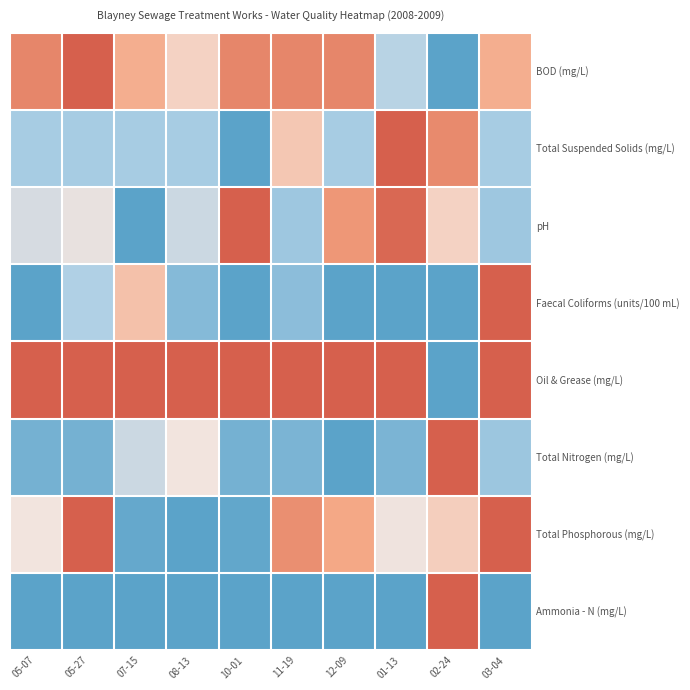

Count the number of categories in the chart.

10